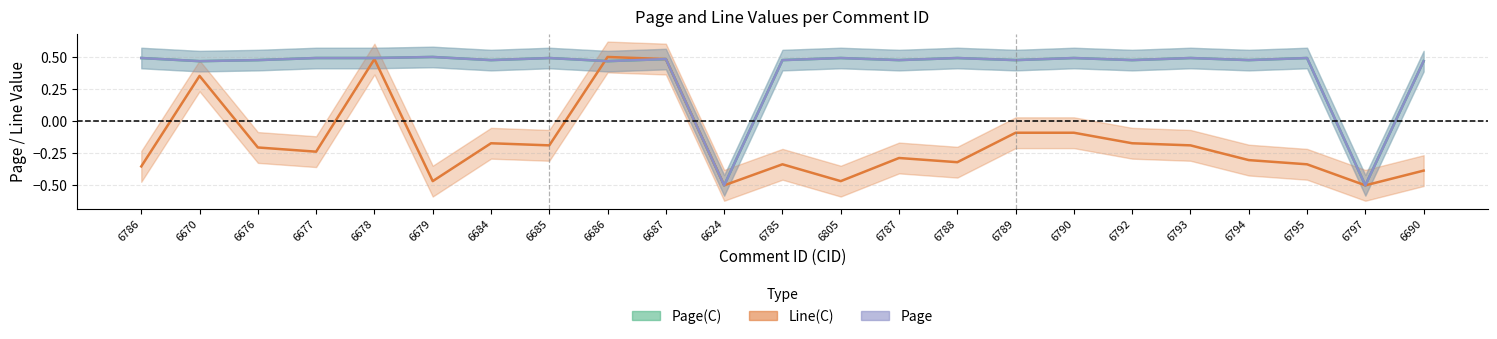

Where is the first local maximum for Line(C)?

6670